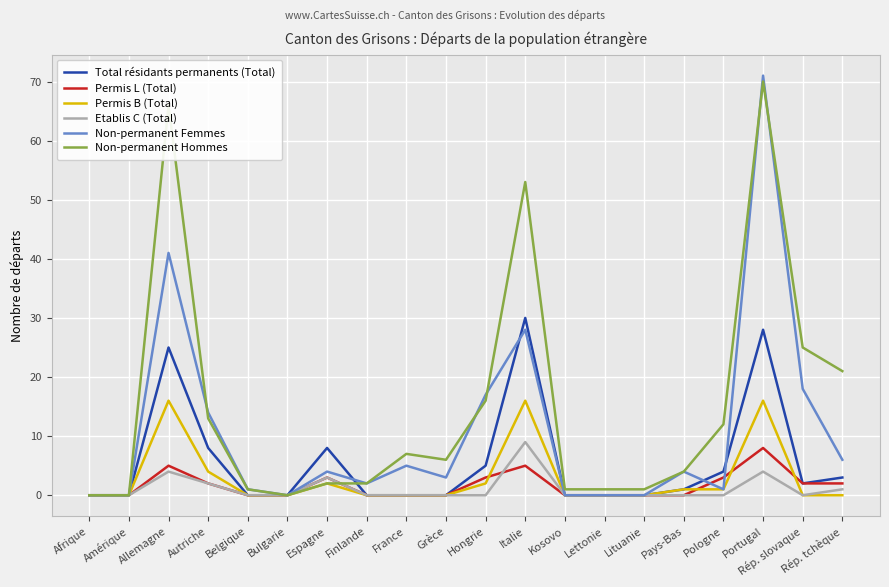

Reading right to left, extract all data points from this chart.

Total résidants permanents (Total): Rép. tchèque=3	Rép. slovaque=2	Portugal=28	Pologne=4	Pays-Bas=1	Lituanie=0	Lettonie=0	Kosovo=0	Italie=30	Hongrie=5	Grèce=0	France=0	Finlande=0	Espagne=8	Bulgarie=0	Belgique=0	Autriche=8	Allemagne=25	Amérique=0	Afrique=0
Permis L (Total): Rép. tchèque=2	Rép. slovaque=2	Portugal=8	Pologne=3	Pays-Bas=0	Lituanie=0	Lettonie=0	Kosovo=0	Italie=5	Hongrie=3	Grèce=0	France=0	Finlande=0	Espagne=3	Bulgarie=0	Belgique=0	Autriche=2	Allemagne=5	Amérique=0	Afrique=0
Permis B (Total): Rép. tchèque=0	Rép. slovaque=0	Portugal=16	Pologne=1	Pays-Bas=1	Lituanie=0	Lettonie=0	Kosovo=0	Italie=16	Hongrie=2	Grèce=0	France=0	Finlande=0	Espagne=2	Bulgarie=0	Belgique=0	Autriche=4	Allemagne=16	Amérique=0	Afrique=0
Etablis C (Total): Rép. tchèque=1	Rép. slovaque=0	Portugal=4	Pologne=0	Pays-Bas=0	Lituanie=0	Lettonie=0	Kosovo=0	Italie=9	Hongrie=0	Grèce=0	France=0	Finlande=0	Espagne=3	Bulgarie=0	Belgique=0	Autriche=2	Allemagne=4	Amérique=0	Afrique=0
Non-permanent Femmes: Rép. tchèque=6	Rép. slovaque=18	Portugal=71	Pologne=1	Pays-Bas=4	Lituanie=0	Lettonie=0	Kosovo=0	Italie=28	Hongrie=17	Grèce=3	France=5	Finlande=2	Espagne=4	Bulgarie=0	Belgique=1	Autriche=14	Allemagne=41	Amérique=0	Afrique=0
Non-permanent Hommes: Rép. tchèque=21	Rép. slovaque=25	Portugal=70	Pologne=12	Pays-Bas=4	Lituanie=1	Lettonie=1	Kosovo=1	Italie=53	Hongrie=16	Grèce=6	France=7	Finlande=2	Espagne=2	Bulgarie=0	Belgique=1	Autriche=13	Allemagne=66	Amérique=0	Afrique=0